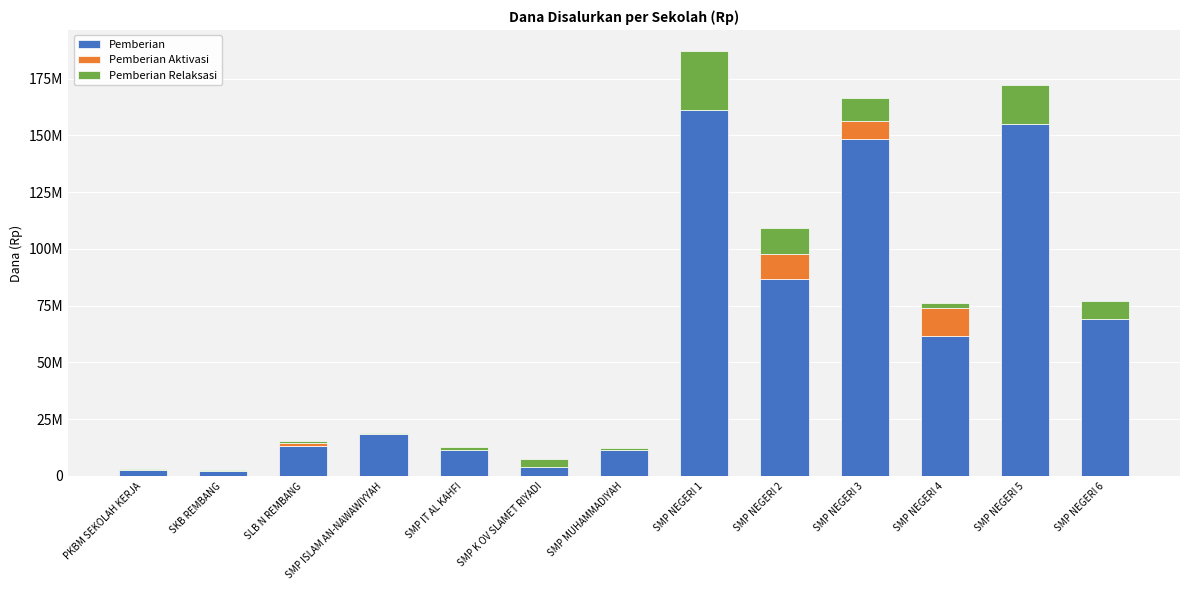

Are the bars grouped side by side (vs. stacked)?

No